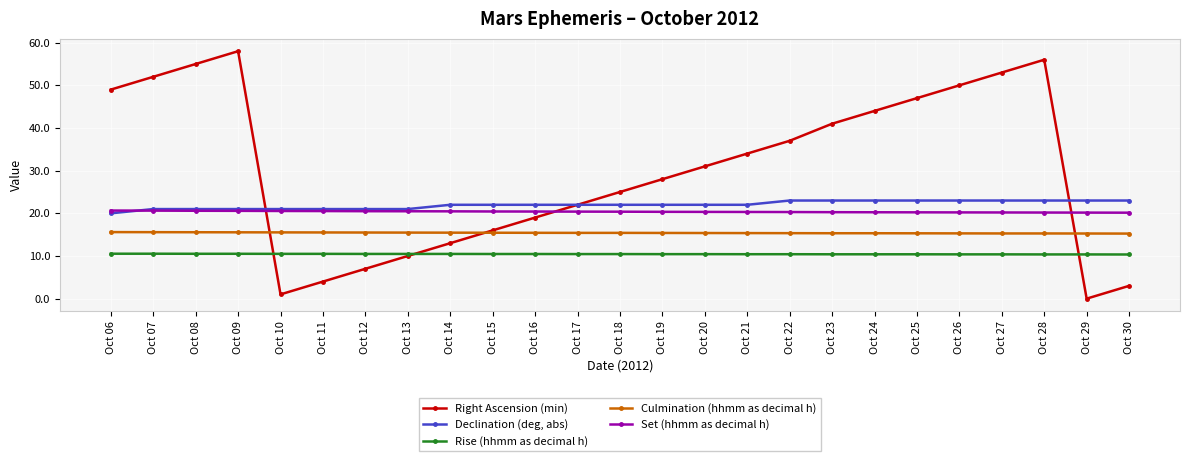

What is the sum of the Culmination (hhmm as decimal h) values at Oct 24 and Oct 22?

30.7